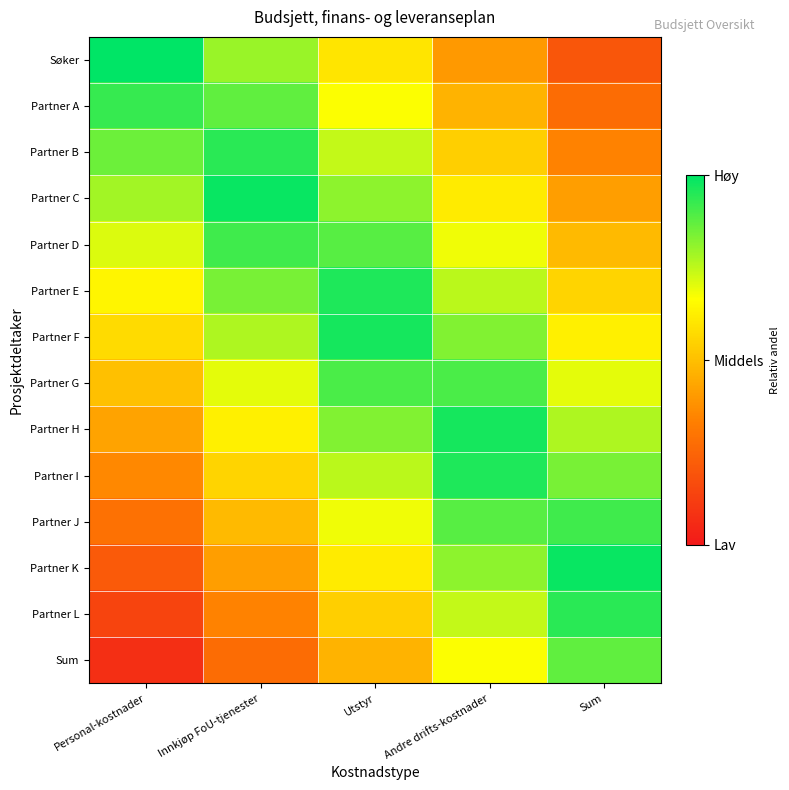

Which has a higher value, Utstyr or Personal-kostnader?

Personal-kostnader